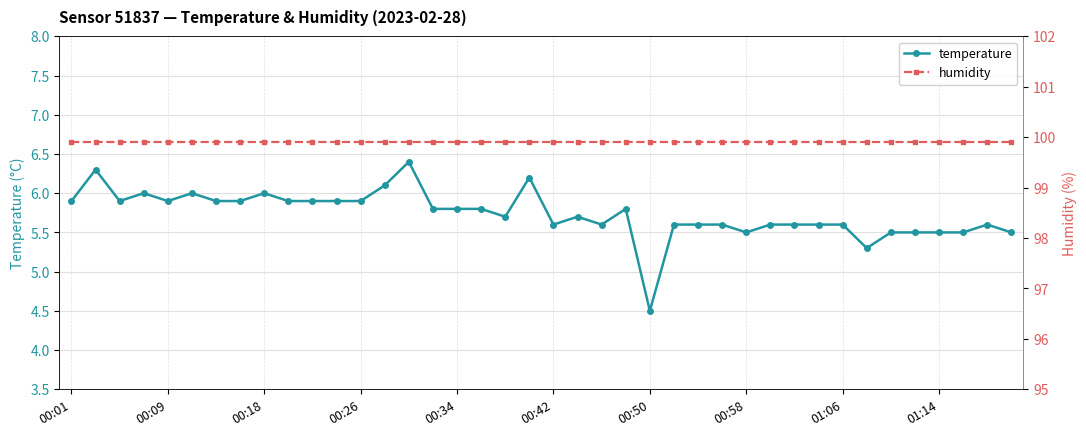

At which label does temperature first exceed 5?

00:01